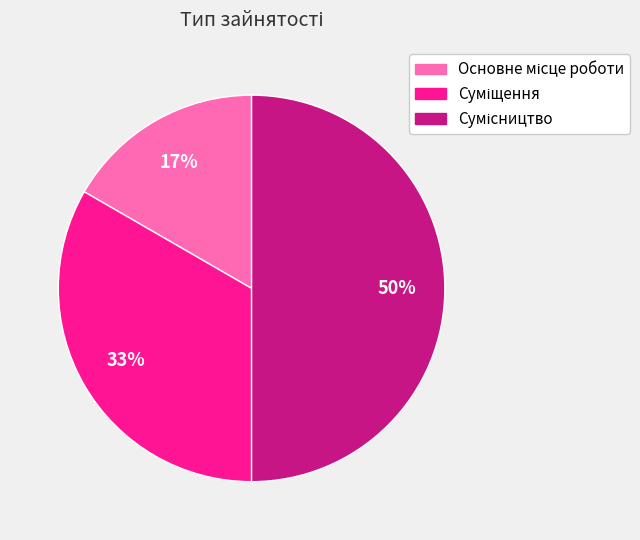

To the nearest percent, what is the difference between the largest and smallest slice percentages?

33%